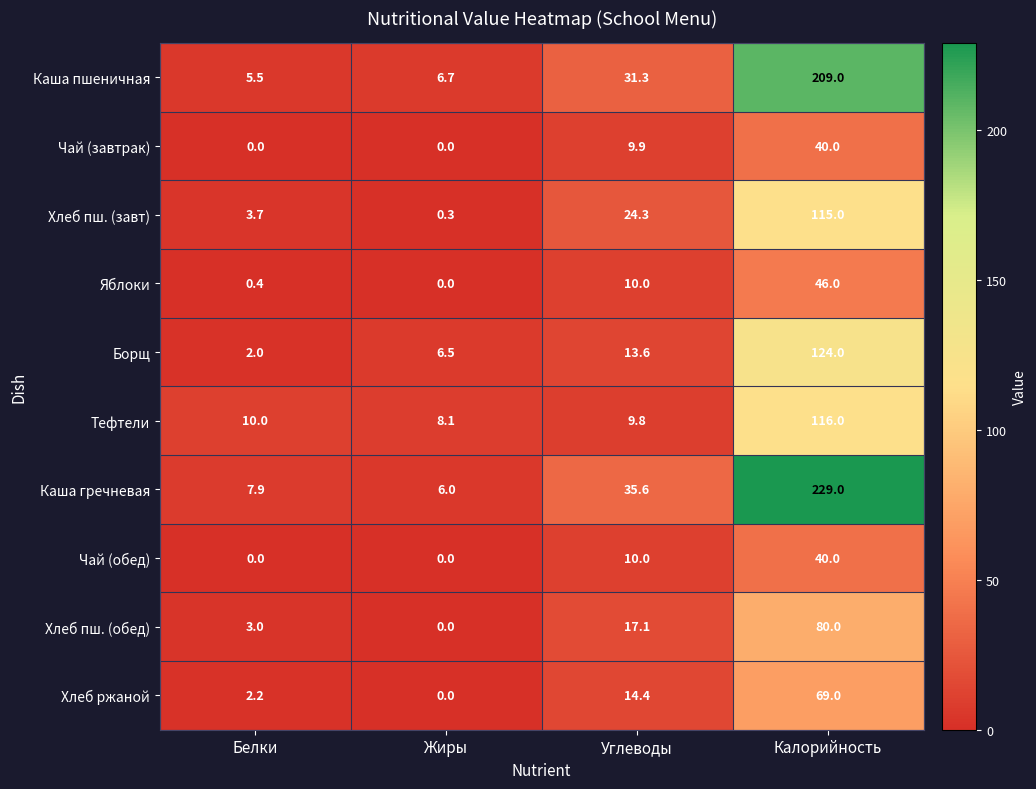

How many data points does each series have?

4